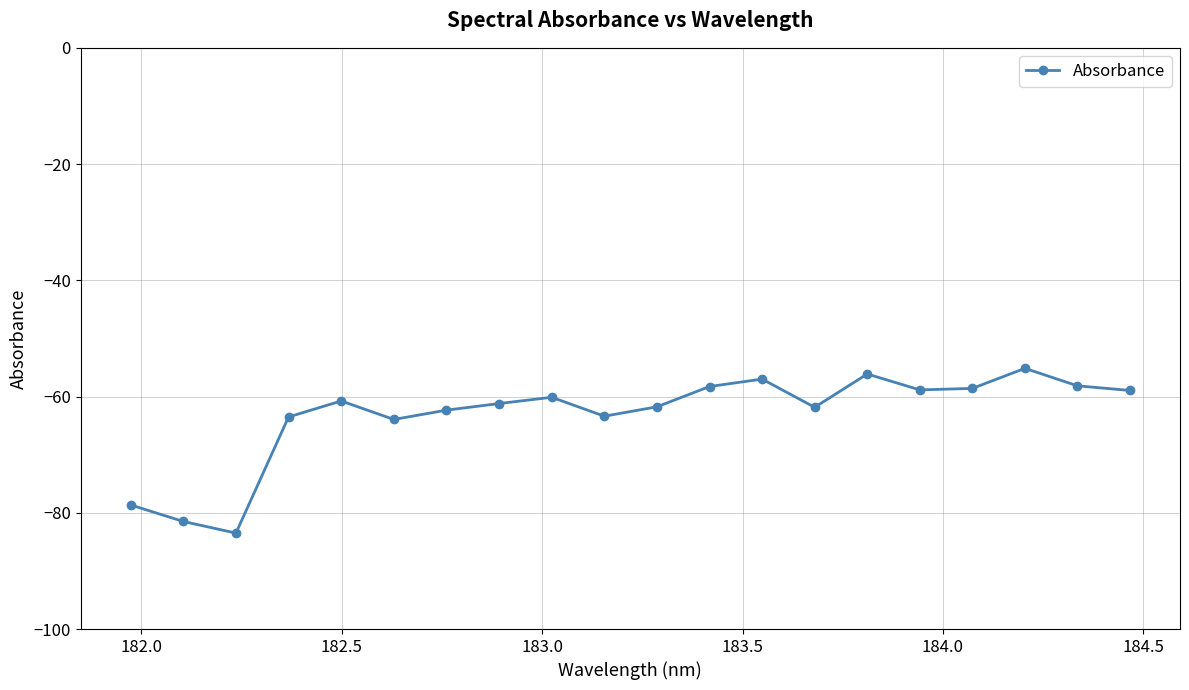

What is the value of the 10th point from the left?

-63.4